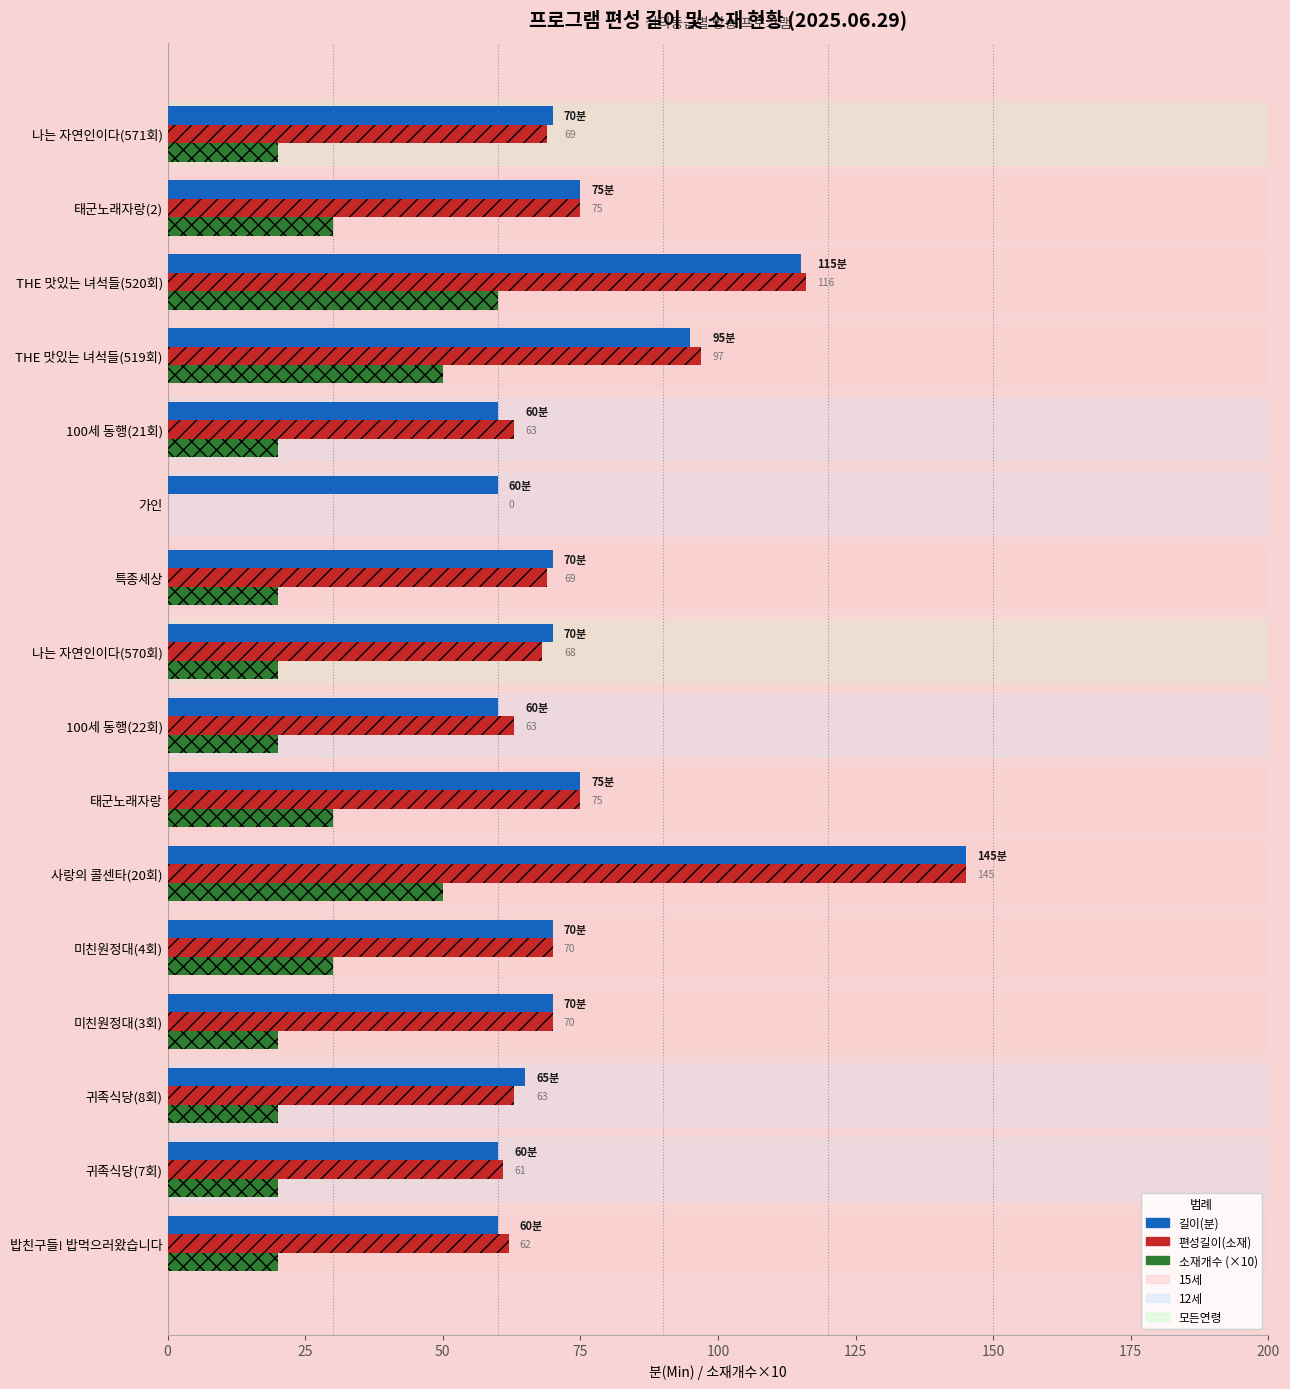

Reading right to left, list all the values displayed in this chart.

길이(분): 70	75	115	95	60	60	70	70	60	75	145	70	70	65	60	60
편성길이(소재): 69	75	116	97	63	0	69	68	63	75	145	70	70	63	61	62
소재개수 (×10): 20	30	60	50	20	0	20	20	20	30	50	30	20	20	20	20